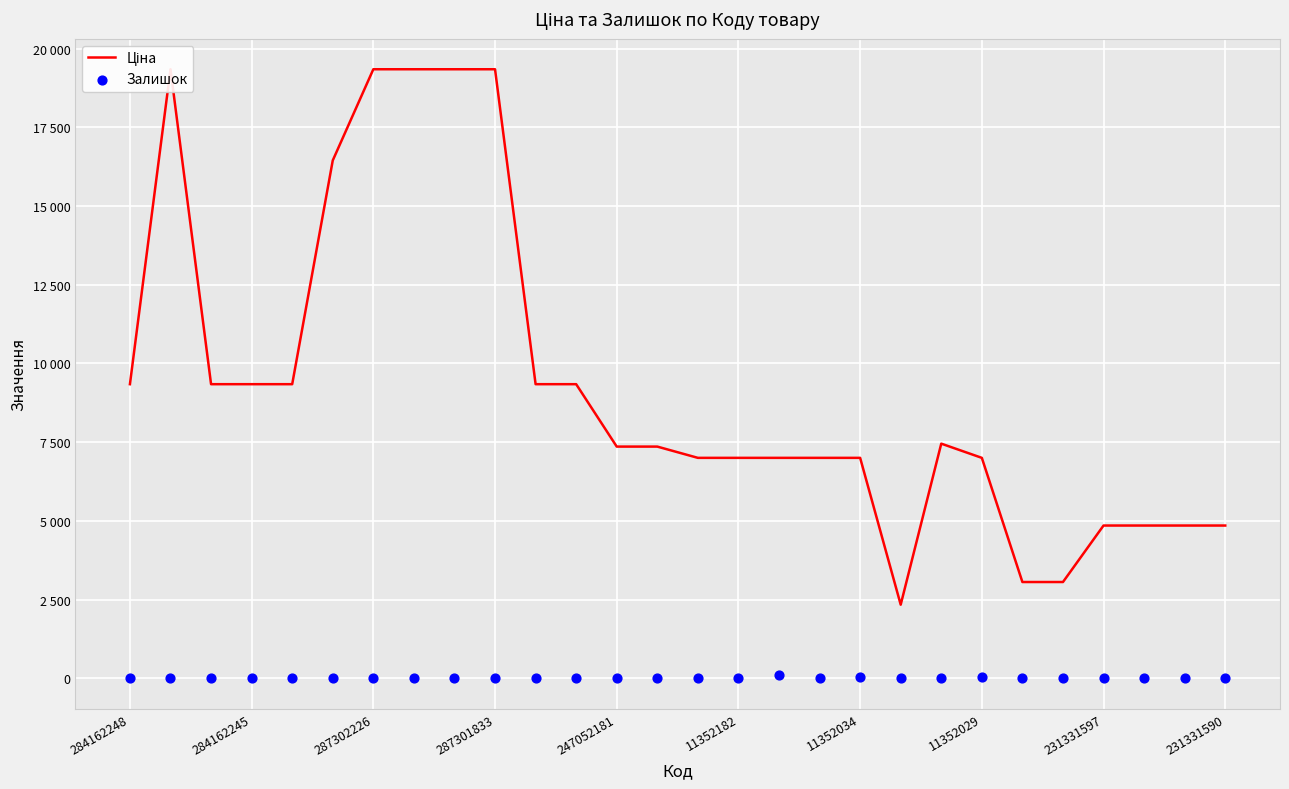

What are all the series names shown in the legend?

Ціна, Залишок